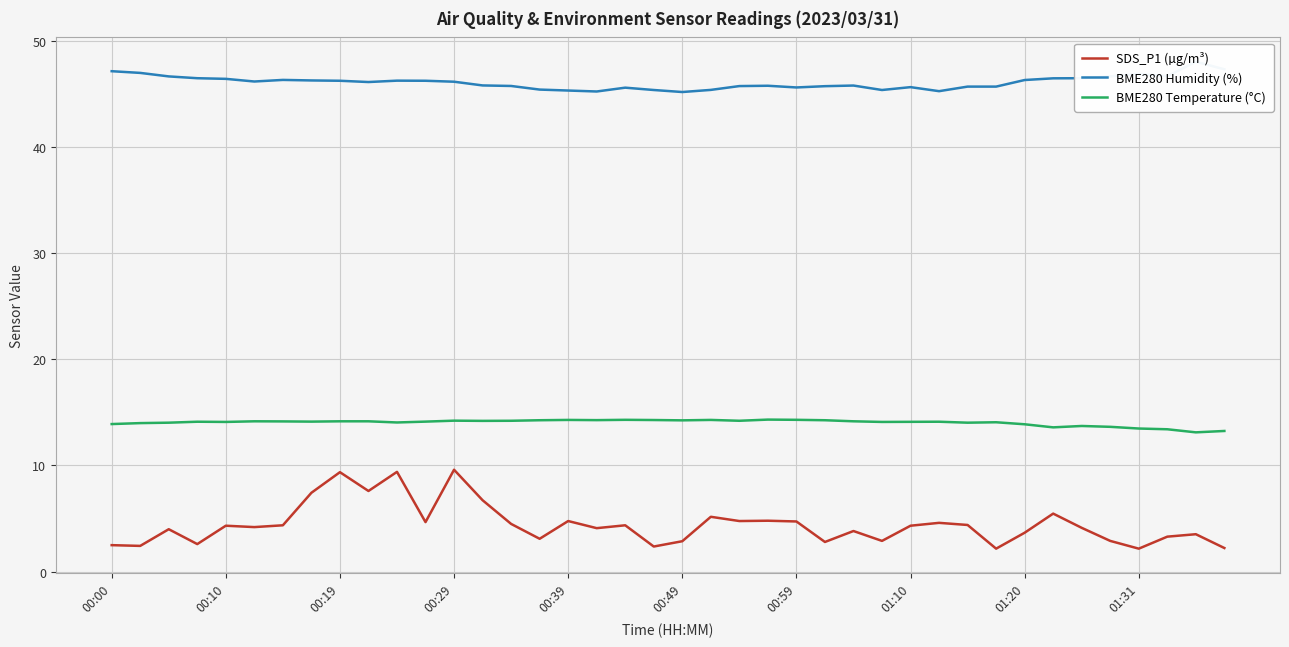

What is the maximum value for BME280 Temperature (°C)?

14.3